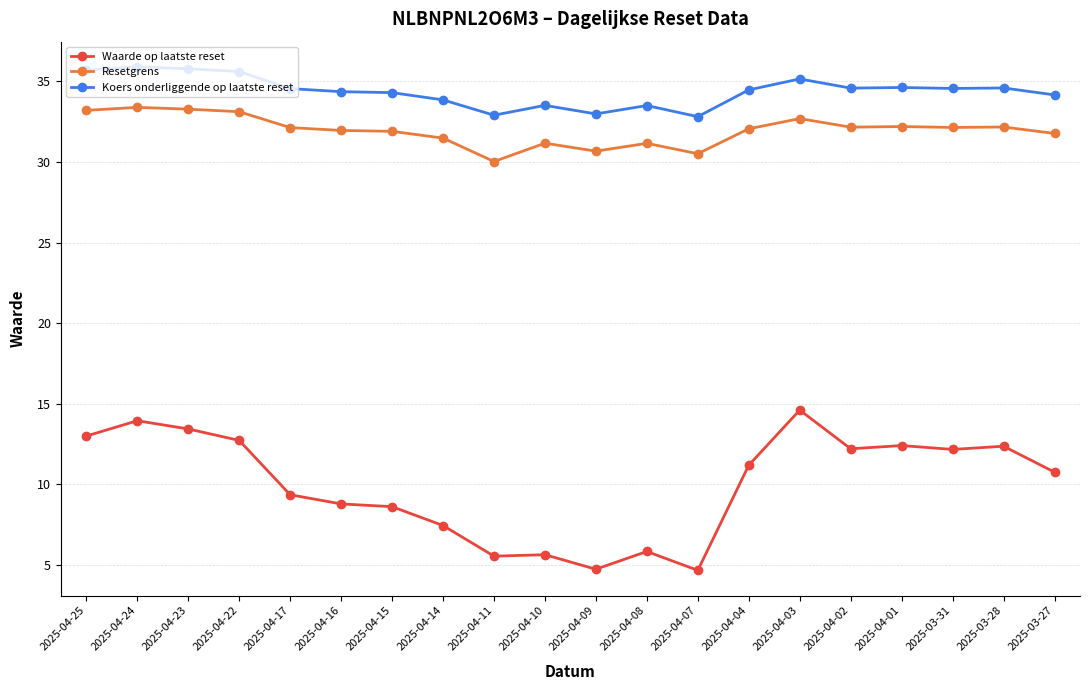

True or false: Waarde op laatste reset and Resetgrens intersect in this chart.

False